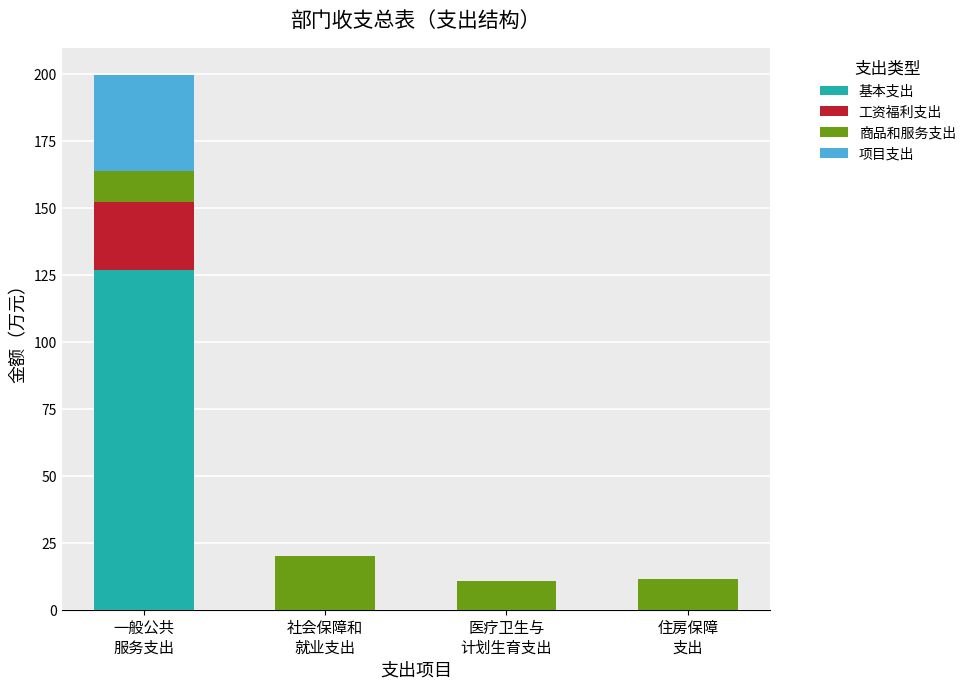

What is the highest value of the 基本支出 series?

127.1